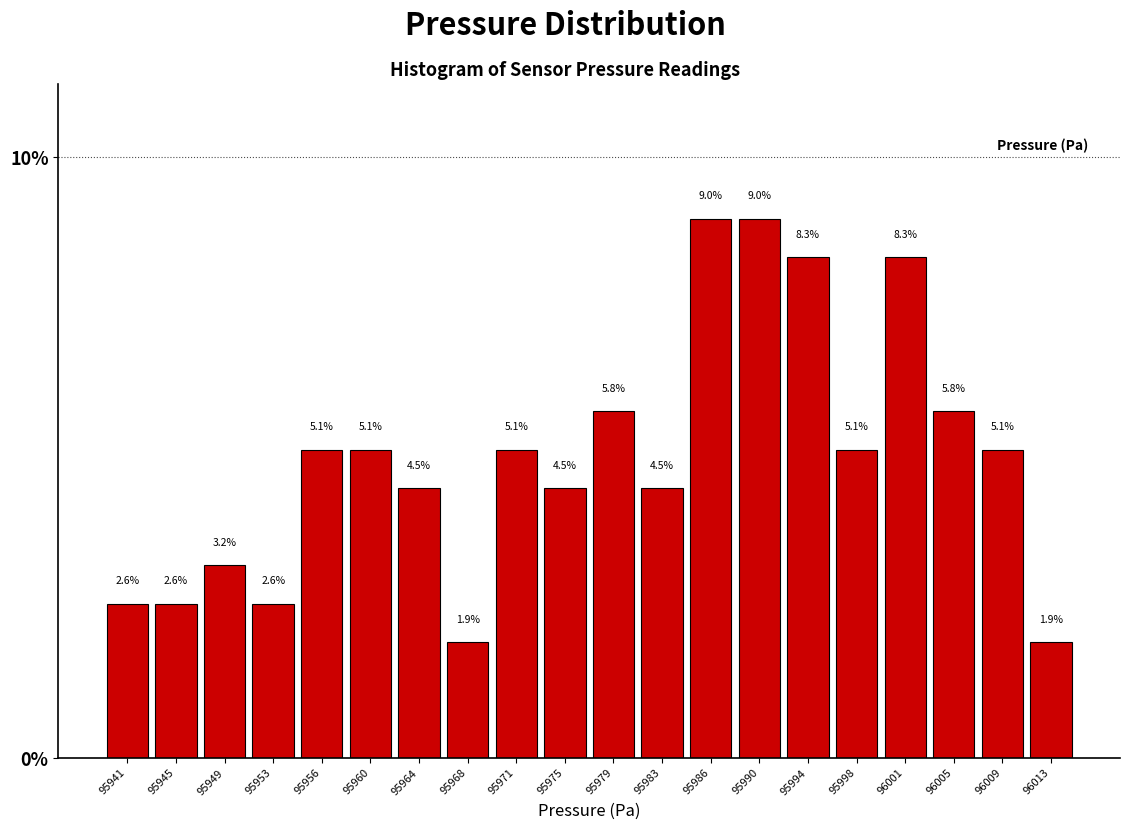

Reading left to right, list all the values displayed in this chart.

95941=2.6	95945=2.6	95949=3.2	95953=2.6	95956=5.1	95960=5.1	95964=4.5	95968=1.9	95971=5.1	95975=4.5	95979=5.8	95983=4.5	95986=9.0	95990=9.0	95994=8.3	95998=5.1	96001=8.3	96005=5.8	96009=5.1	96013=1.9